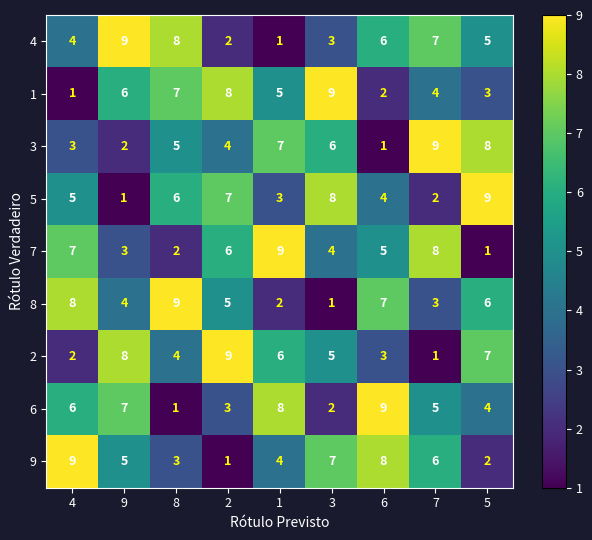

Between 2 and 7, which series saw the biggest shift?

2